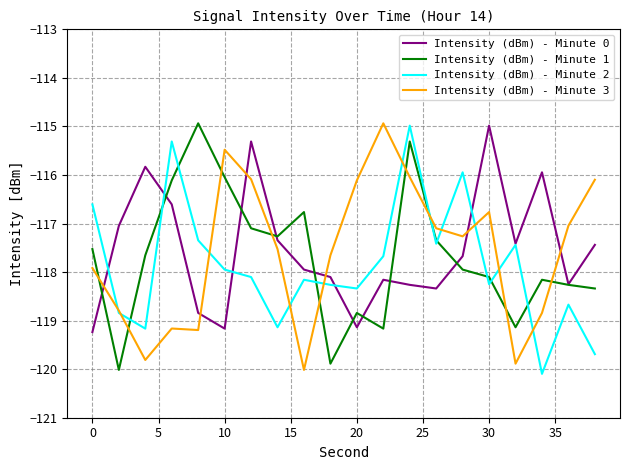

After their last crossing, which series has the higher values: Intensity (dBm) - Minute 2 or Intensity (dBm) - Minute 3?

Intensity (dBm) - Minute 3